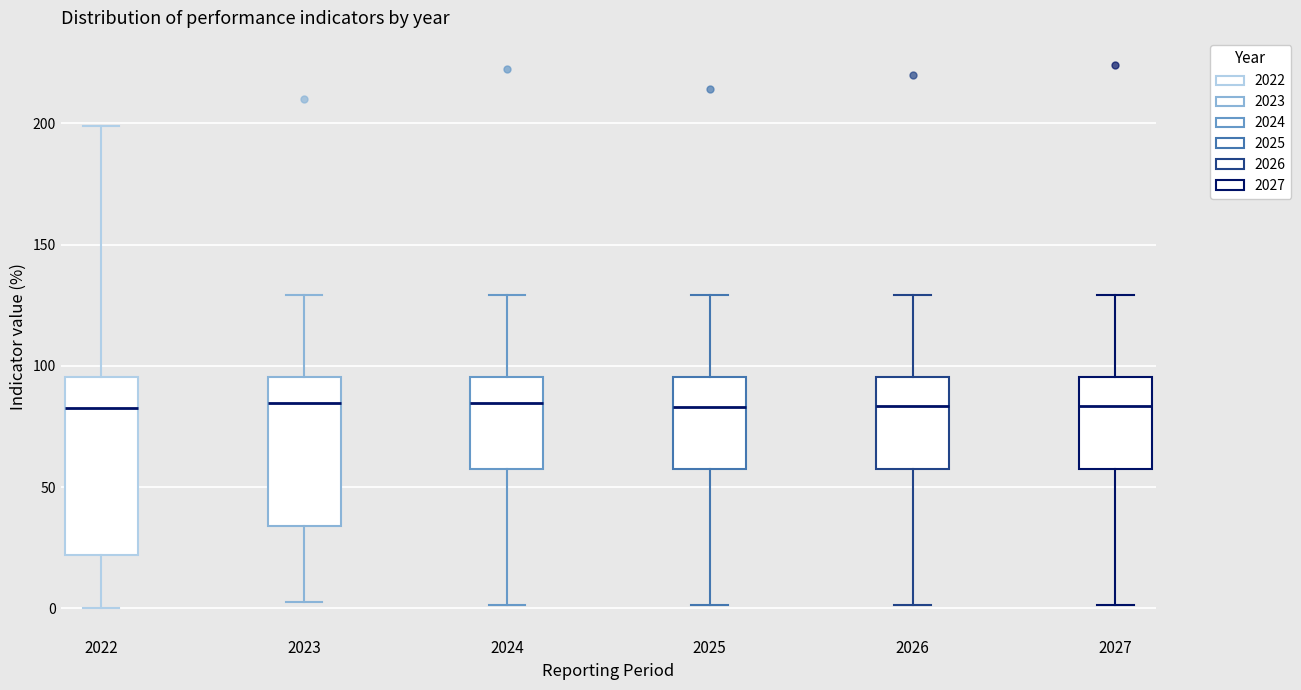

Where does the upper whisker of the box at x = 2023 end on the y-axis? The values are not printed on the chart, so give them approximately, as read against the axis.

130